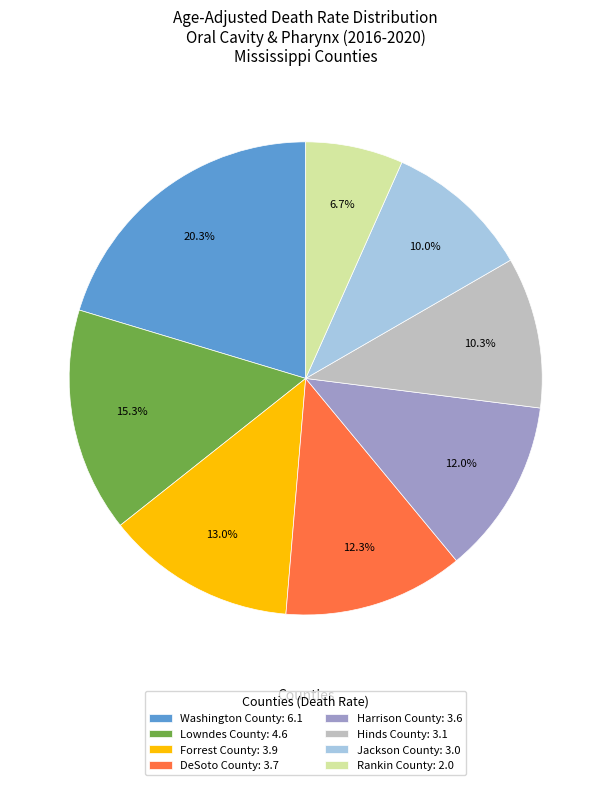

What percentage do Harrison County and Lowndes County together represent?

27.3%